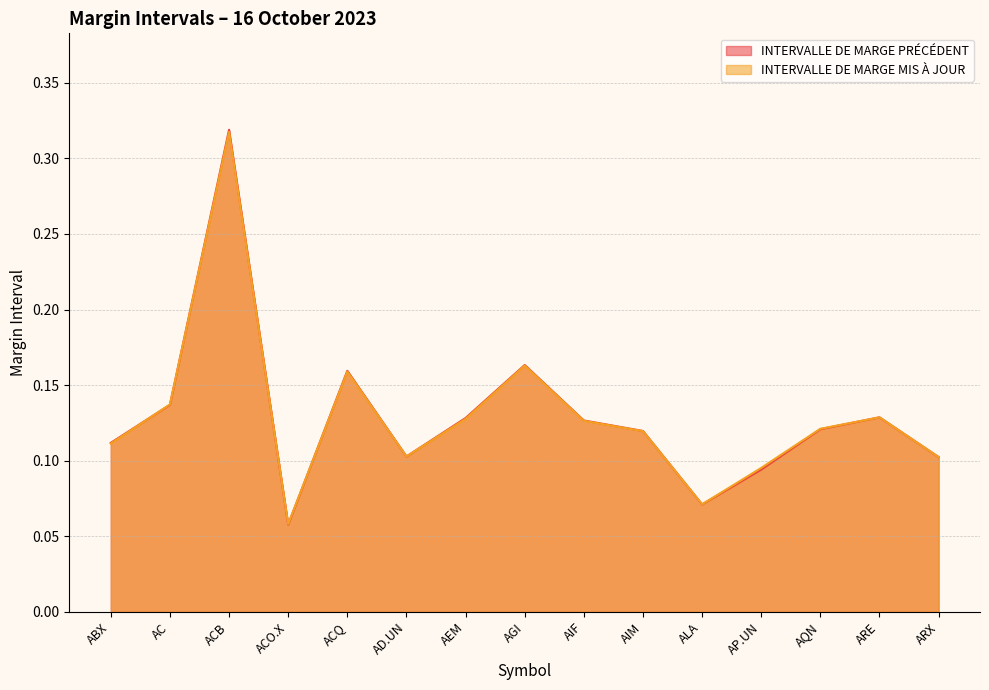

How many intersections are there between INTERVALLE DE MARGE PRÉCÉDENT and INTERVALLE DE MARGE MIS À JOUR?

7